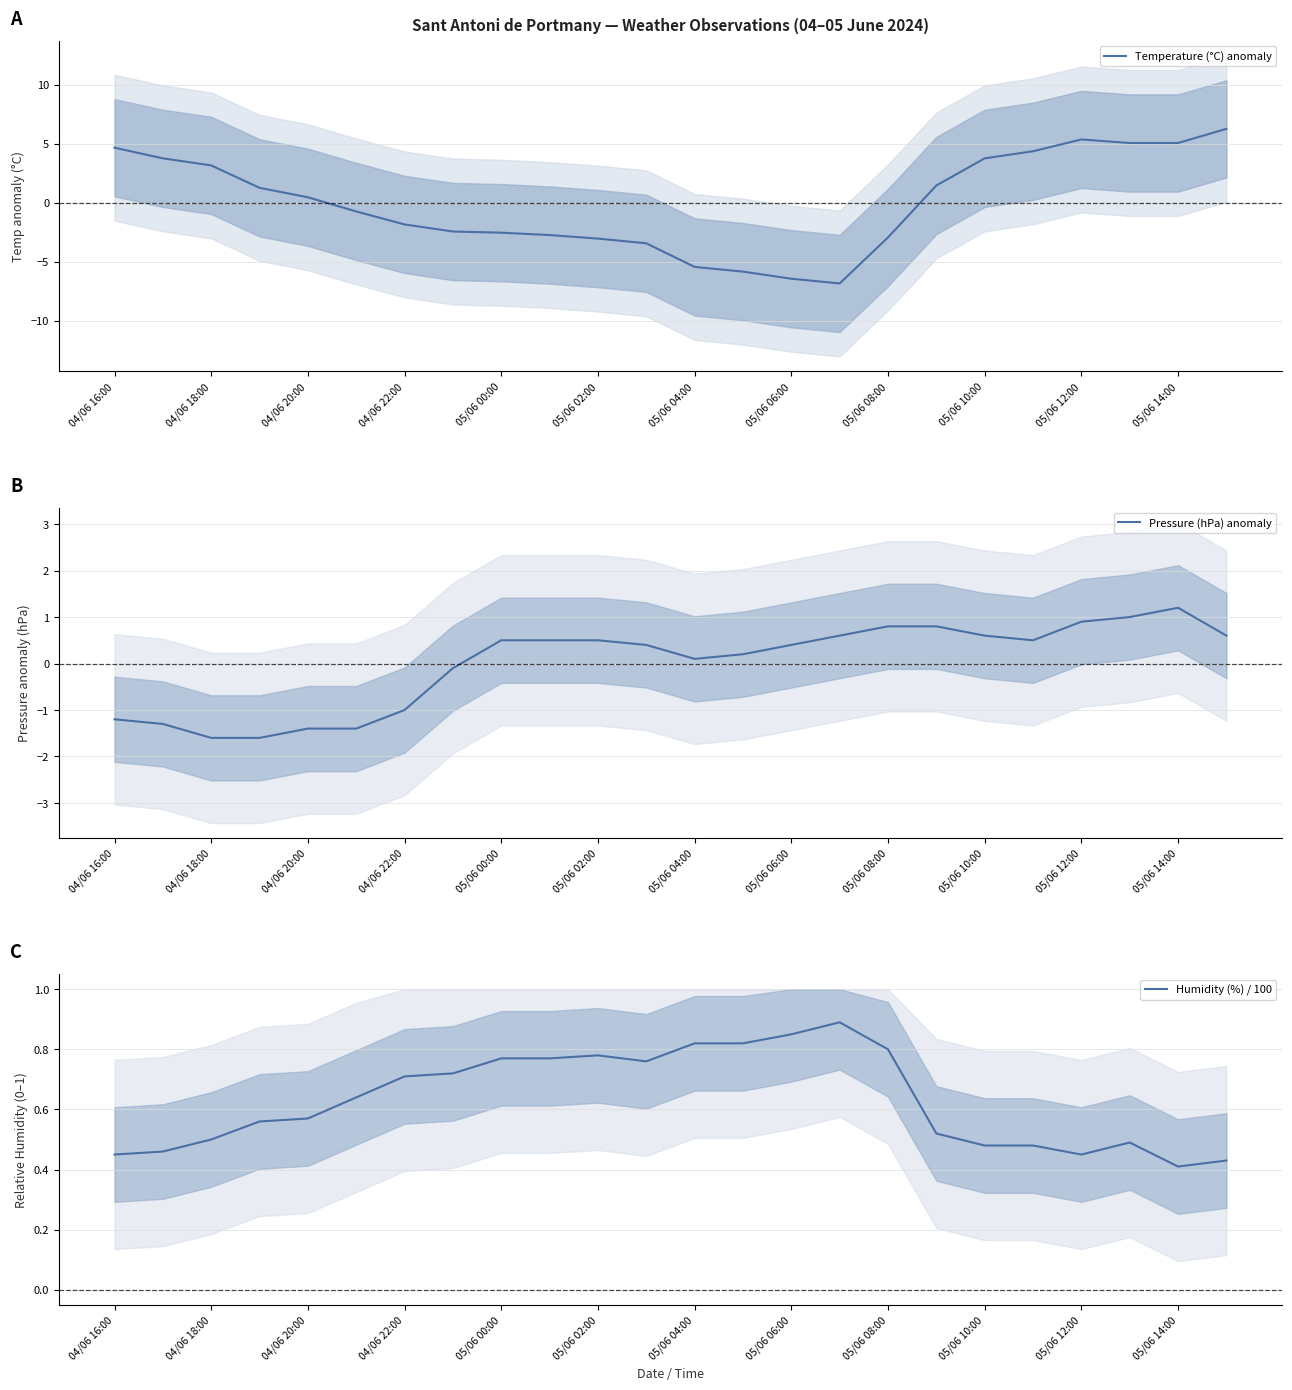

Which label corresponds to the smallest value in the chart?

15